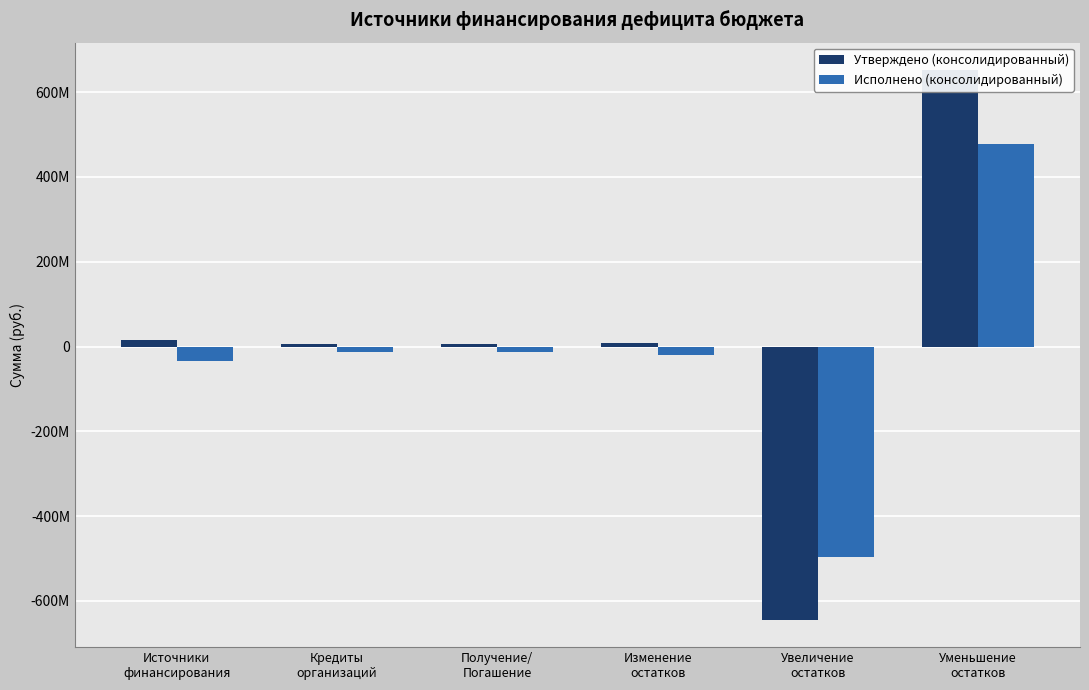

What position from the left is Изменение
остатков?

4